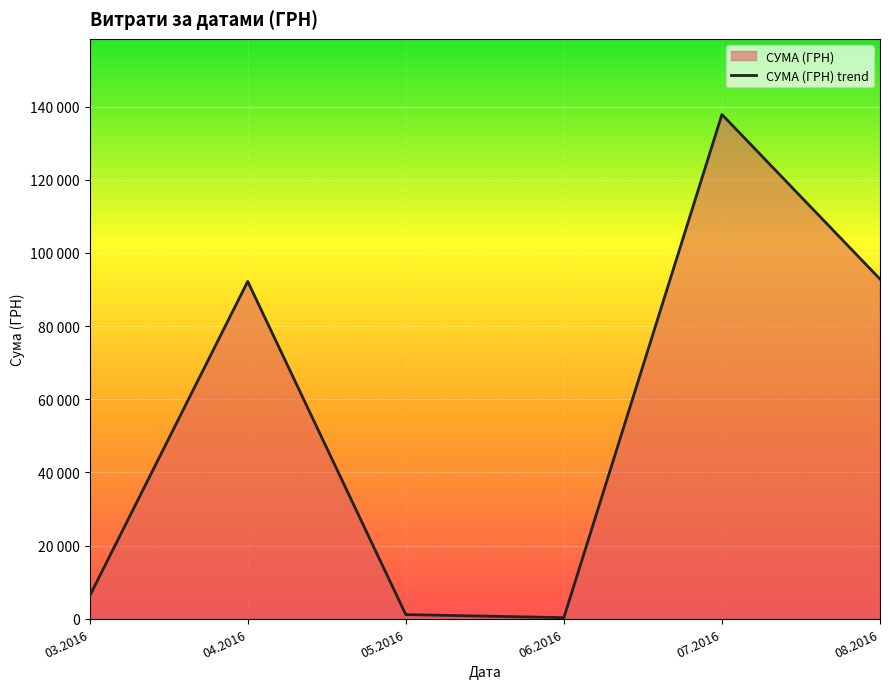

The value at 05.2016 is 634.6. True or false?

False